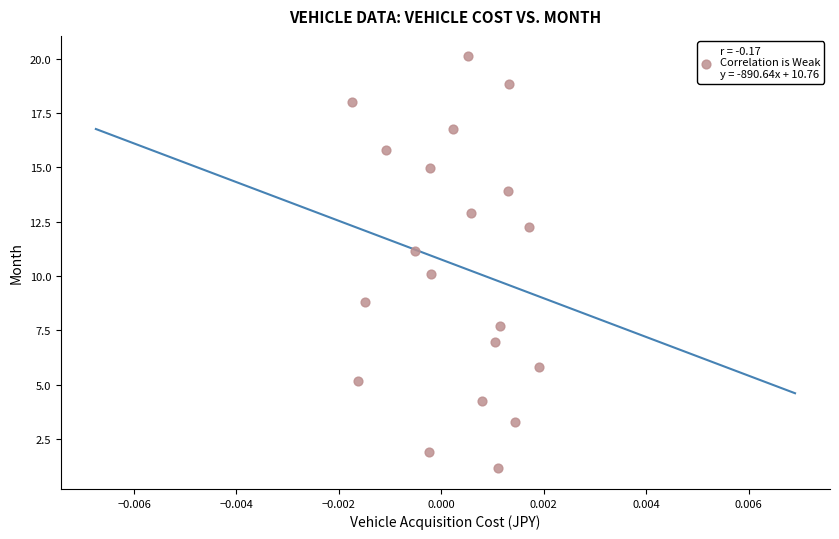

What is the range of Y values (max minus min)?

18.9